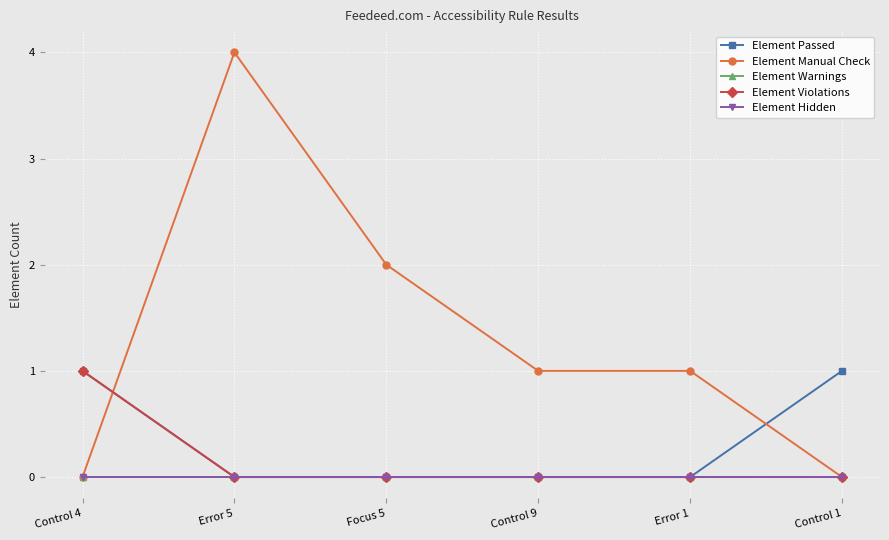

Rank the categories by Element Warnings value from highest to lowest.

Control 4, Error 5, Focus 5, Control 9, Error 1, Control 1